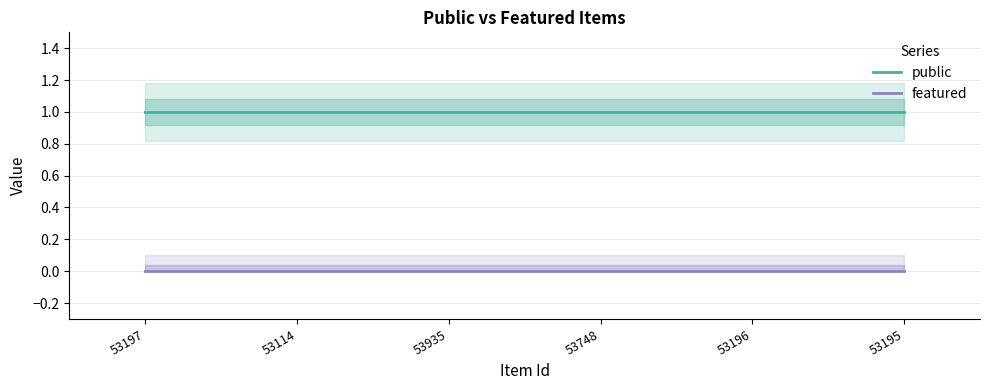

Reading right to left, transcribe all the data shown in this chart.

public: 1	1	1	1	1	1
featured: 0	0	0	0	0	0